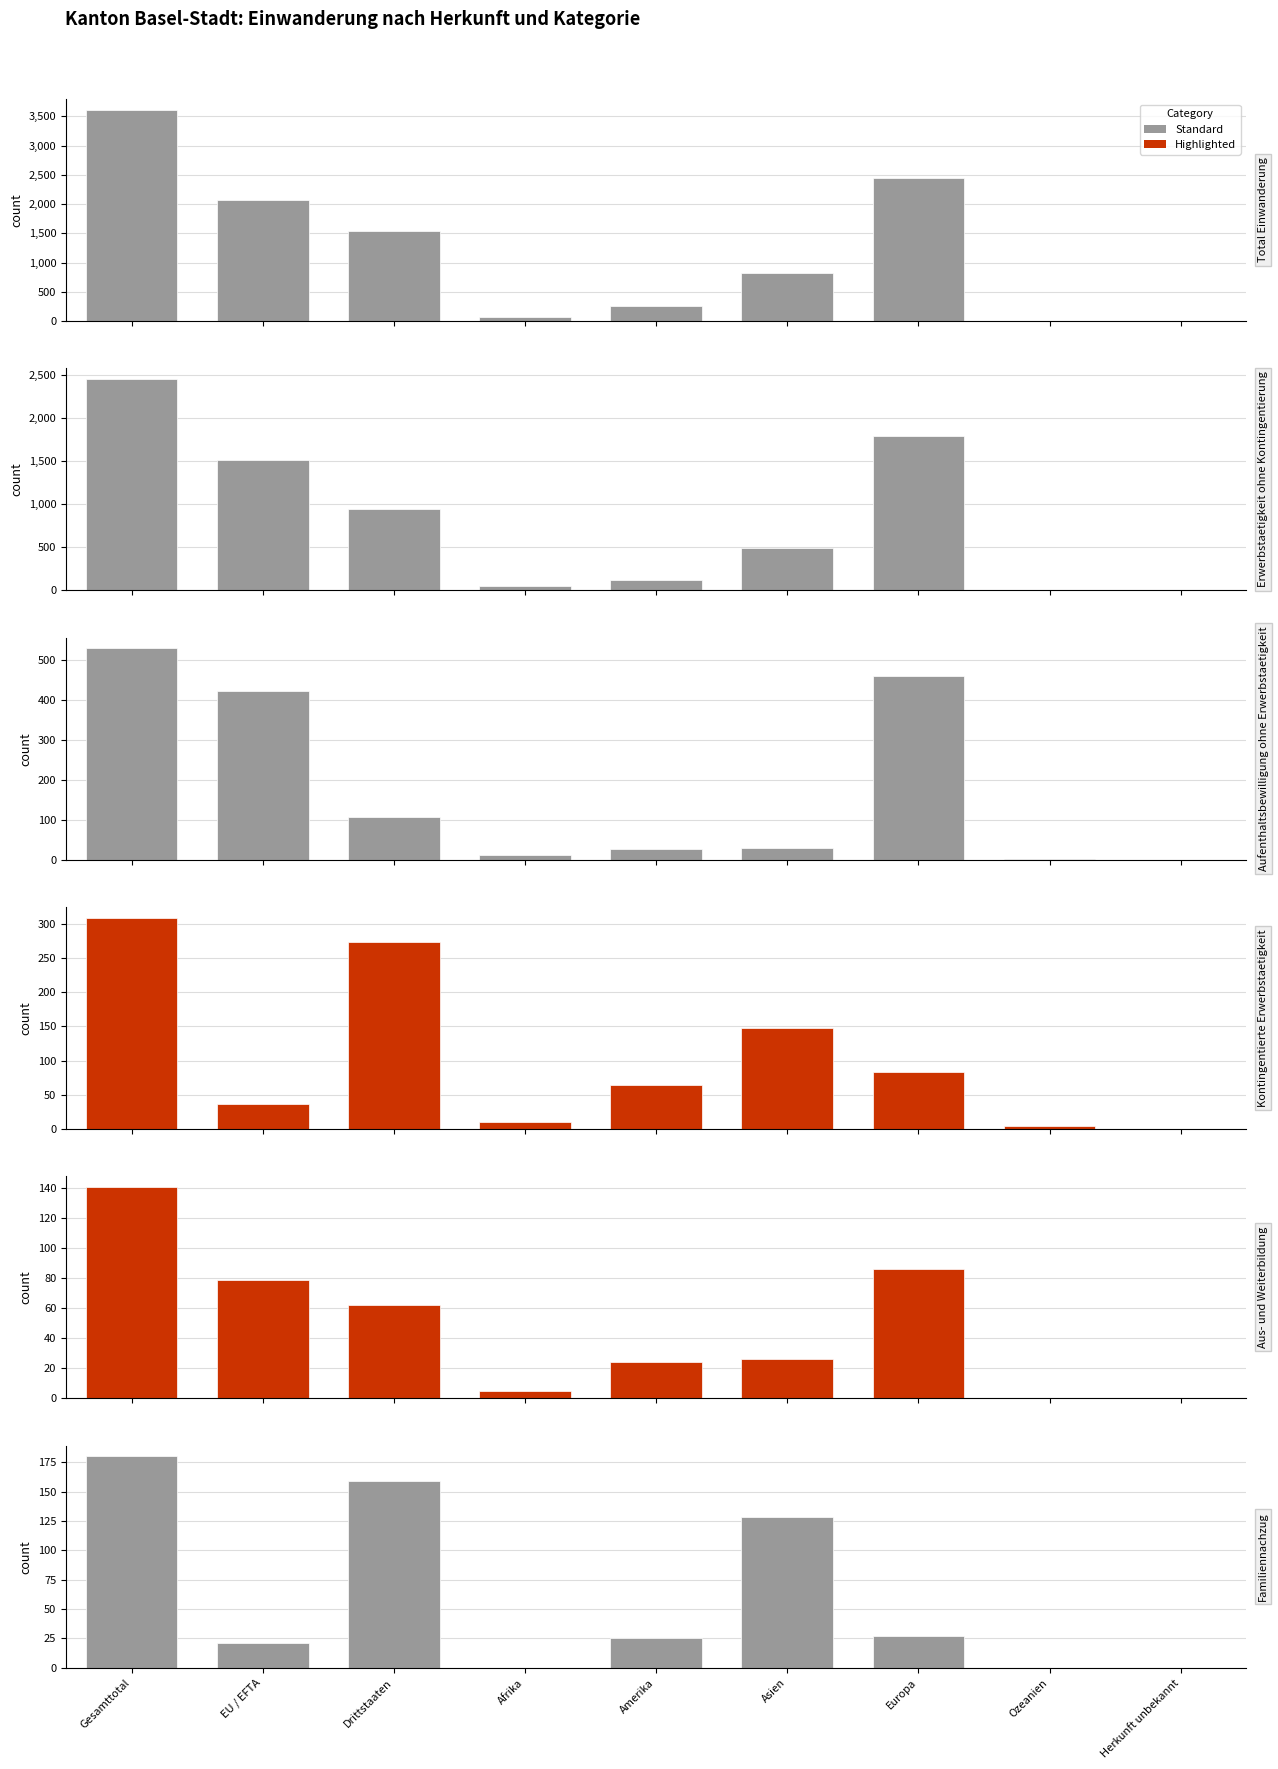

Is it true that Kontingentierte Erwerbstaetigkeit equals 114 at Europa?

False